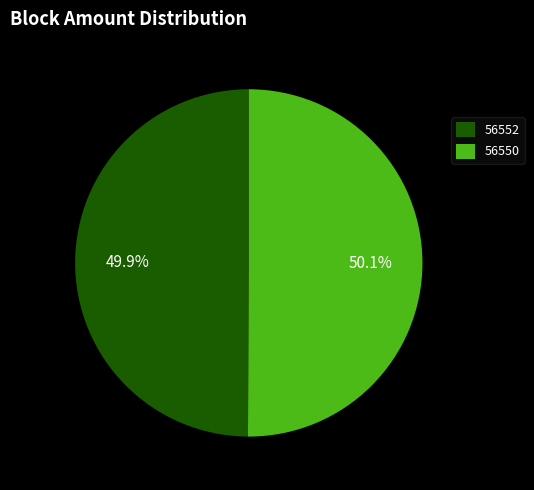

What is the ratio of the value at 56550 to the value at 56552?

1.0